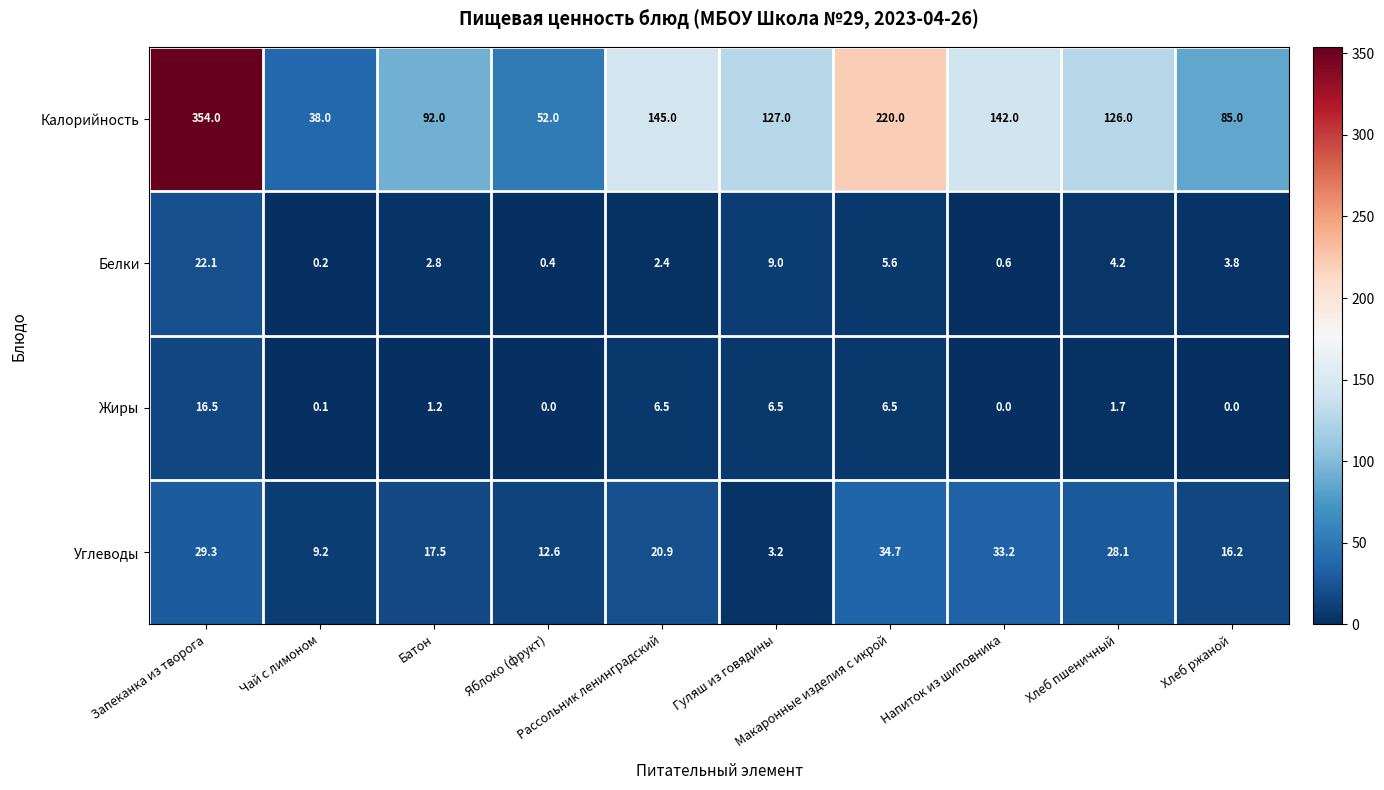

What is the difference between the maximum and minimum values in the Калорийность series?

316.0